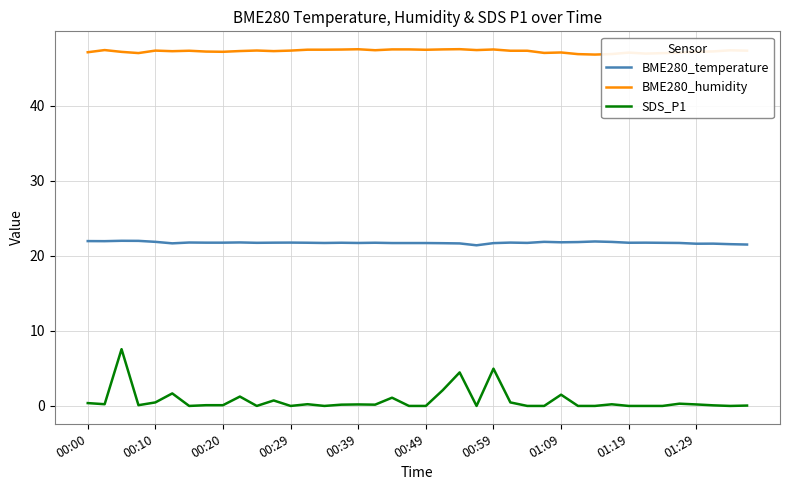

True or false: SDS_P1 and BME280_humidity intersect in this chart.

False